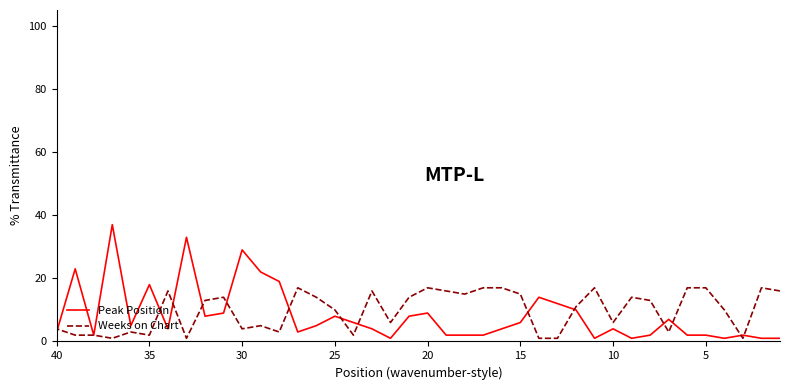

Which series has the widest spread of values?

Peak Position